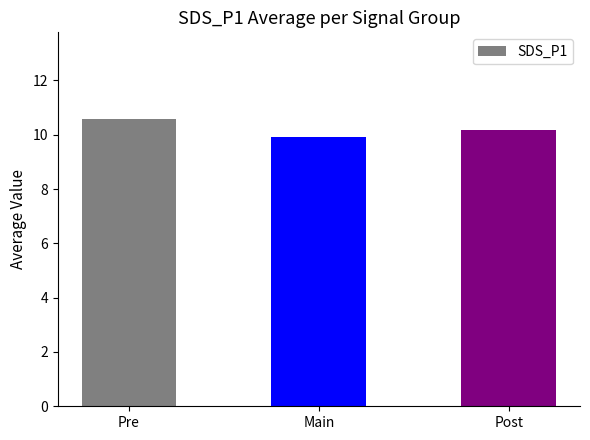

Are the bars horizontal?

No